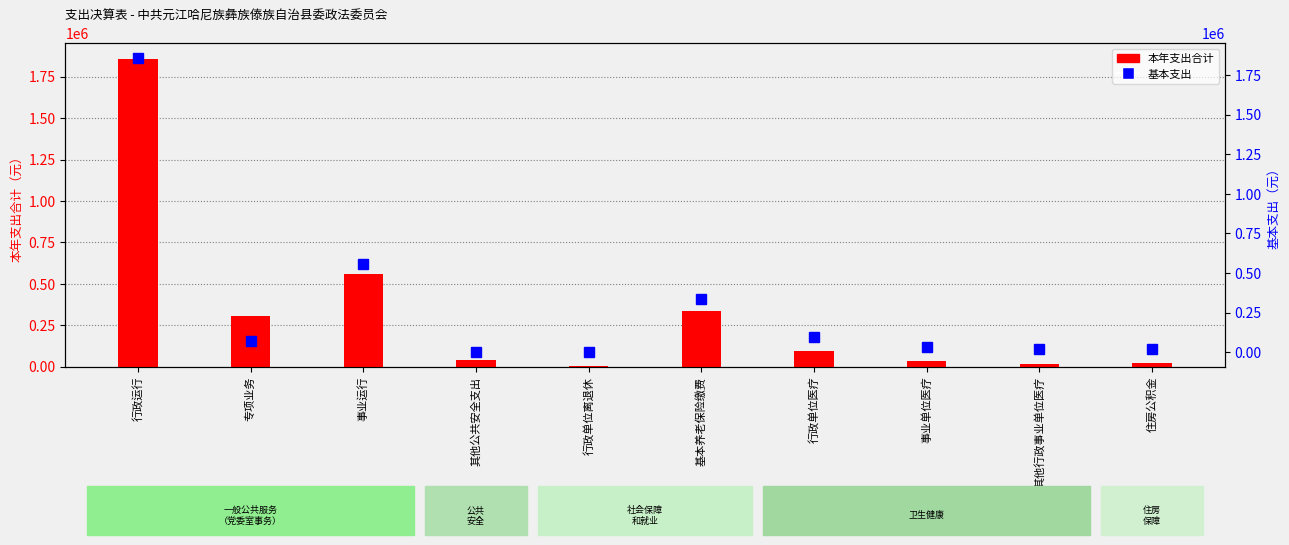

Reading left to right, list all the values displayed in this chart.

本年支出合计: 行政运行=1858667.1	专项业务=303883.0	事业运行=557946.6	其他公共安全支出=38350.0	行政单位离退休=2000.0	基本养老保险缴费=336456.3	行政单位医疗=96708.6	事业单位医疗=31892.8	其他行政事业单位医疗=16798.1	住房公积金=20077.0
基本支出: 行政运行=1858667.1	专项业务=67538.0	事业运行=557946.6	其他公共安全支出=0.0	行政单位离退休=2000.0	基本养老保险缴费=336456.3	行政单位医疗=96708.6	事业单位医疗=31892.8	其他行政事业单位医疗=16798.1	住房公积金=20077.0